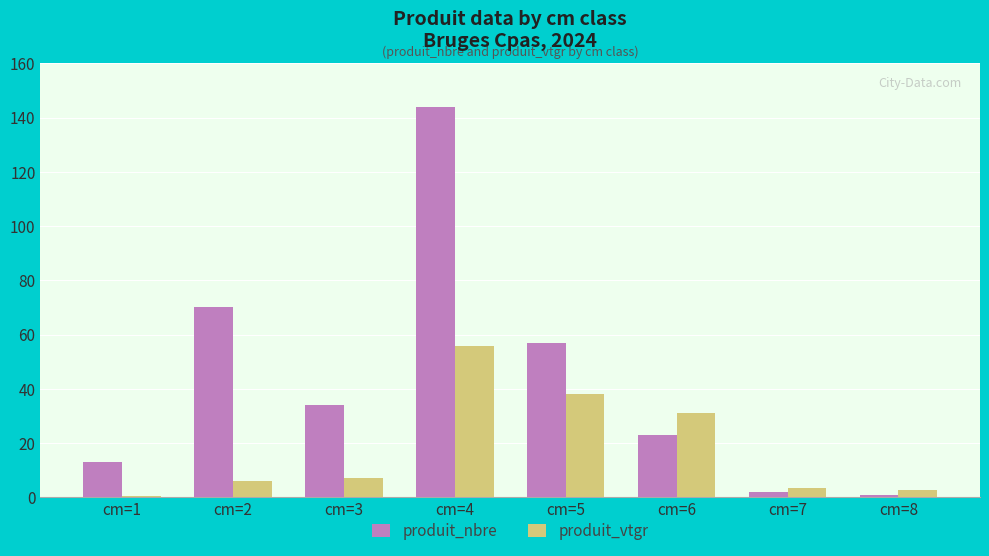

At which category is the sum across all series the highest?

cm=4